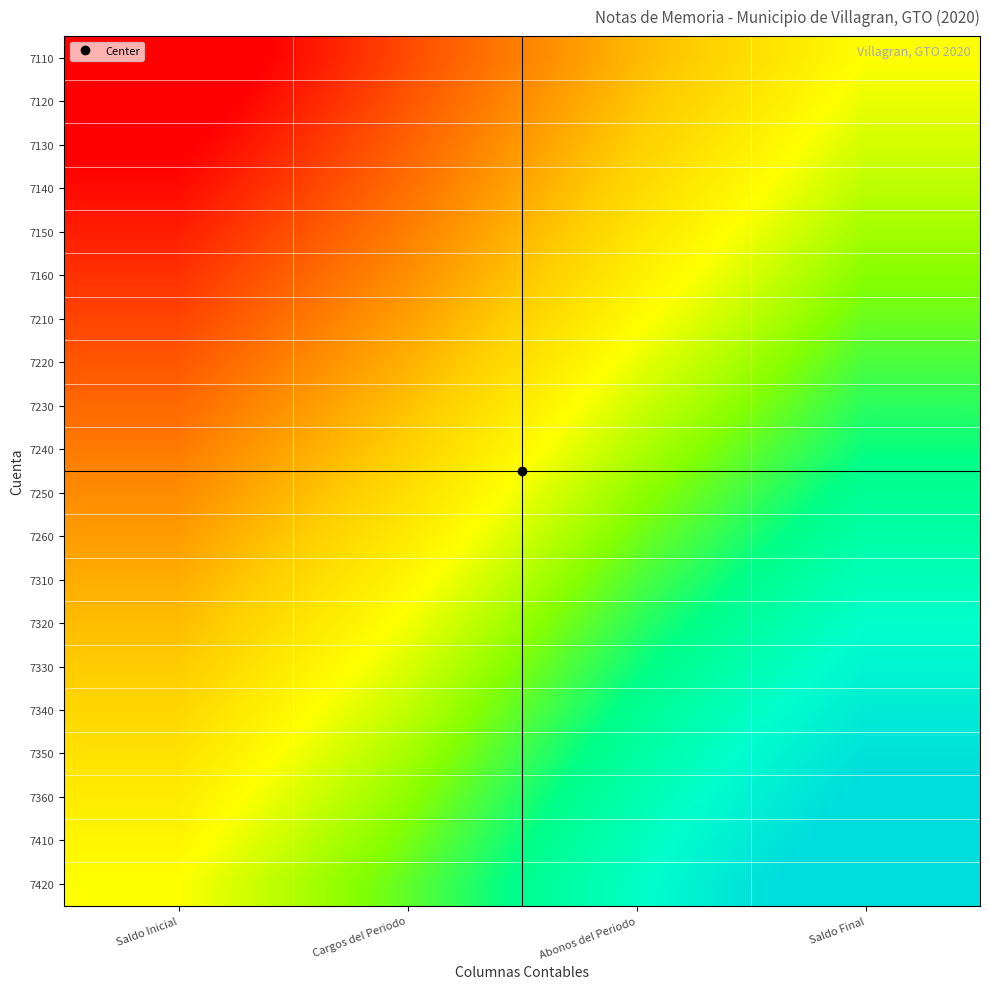

Reading right to left, what are all the values shown in this chart?

7110: Saldo Final=0.0	Abonos del Periodo=-0.4	Cargos del Periodo=-0.9	Saldo Inicial=-1.4
7120: Saldo Final=0.1	Abonos del Periodo=-0.3	Cargos del Periodo=-0.8	Saldo Inicial=-1.3
7130: Saldo Final=0.1	Abonos del Periodo=-0.3	Cargos del Periodo=-0.8	Saldo Inicial=-1.2
7140: Saldo Final=0.2	Abonos del Periodo=-0.2	Cargos del Periodo=-0.7	Saldo Inicial=-1.1
7150: Saldo Final=0.2	Abonos del Periodo=-0.2	Cargos del Periodo=-0.6	Saldo Inicial=-1.1
7160: Saldo Final=0.3	Abonos del Periodo=-0.1	Cargos del Periodo=-0.6	Saldo Inicial=-1.0
7210: Saldo Final=0.4	Abonos del Periodo=-0.0	Cargos del Periodo=-0.5	Saldo Inicial=-0.9
7220: Saldo Final=0.4	Abonos del Periodo=0.0	Cargos del Periodo=-0.4	Saldo Inicial=-0.8
7230: Saldo Final=0.5	Abonos del Periodo=0.1	Cargos del Periodo=-0.3	Saldo Inicial=-0.7
7240: Saldo Final=0.6	Abonos del Periodo=0.2	Cargos del Periodo=-0.3	Saldo Inicial=-0.7
7250: Saldo Final=0.7	Abonos del Periodo=0.3	Cargos del Periodo=-0.2	Saldo Inicial=-0.6
7260: Saldo Final=0.7	Abonos del Periodo=0.3	Cargos del Periodo=-0.1	Saldo Inicial=-0.5
7310: Saldo Final=0.8	Abonos del Periodo=0.4	Cargos del Periodo=-0.0	Saldo Inicial=-0.4
7320: Saldo Final=0.9	Abonos del Periodo=0.5	Cargos del Periodo=0.0	Saldo Inicial=-0.4
7330: Saldo Final=1.0	Abonos del Periodo=0.6	Cargos del Periodo=0.1	Saldo Inicial=-0.3
7340: Saldo Final=1.1	Abonos del Periodo=0.6	Cargos del Periodo=0.2	Saldo Inicial=-0.2
7350: Saldo Final=1.1	Abonos del Periodo=0.7	Cargos del Periodo=0.2	Saldo Inicial=-0.2
7360: Saldo Final=1.2	Abonos del Periodo=0.8	Cargos del Periodo=0.3	Saldo Inicial=-0.1
7410: Saldo Final=1.3	Abonos del Periodo=0.8	Cargos del Periodo=0.3	Saldo Inicial=-0.1
7420: Saldo Final=1.4	Abonos del Periodo=0.9	Cargos del Periodo=0.4	Saldo Inicial=0.0